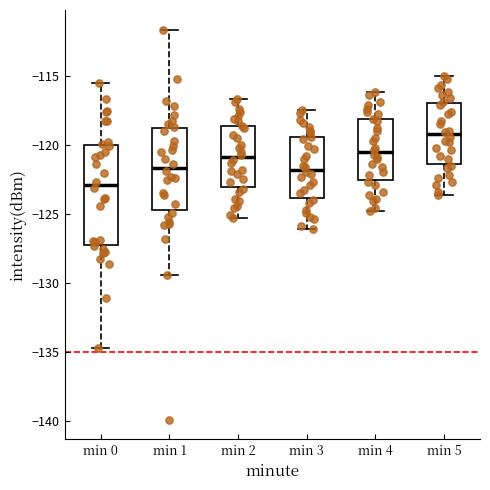

Which box's median line is the lowest?

min 0